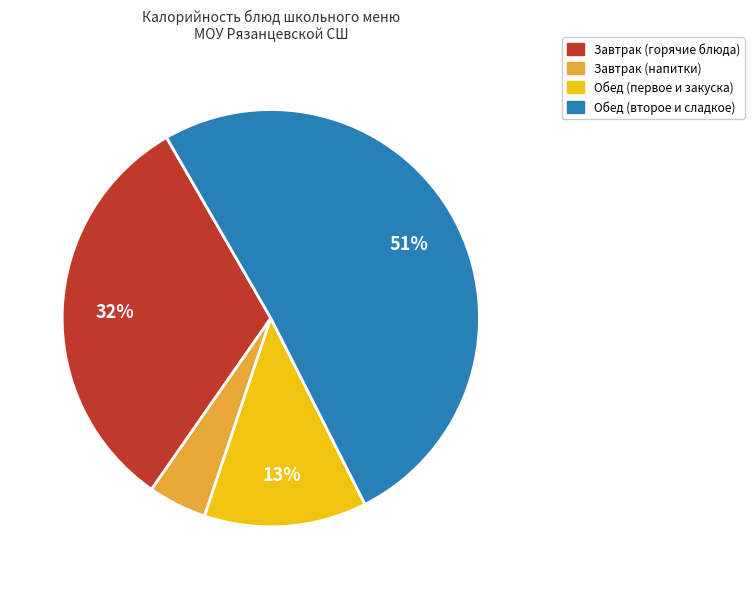

To the nearest percent, what is the average slice percentage?

25%